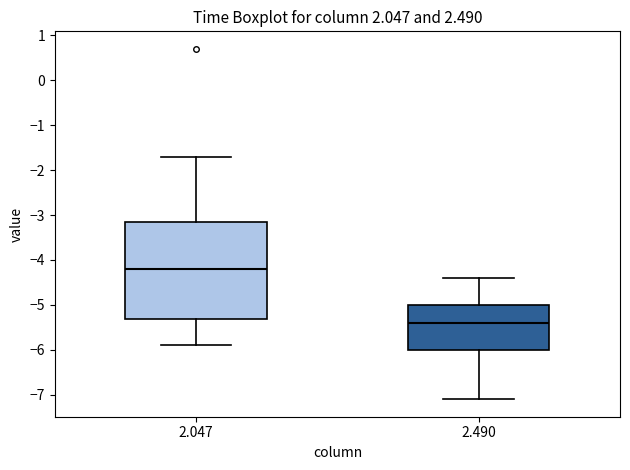

Comparing the boxes themselves (not the whiskers), which one is the tallest?

2.047